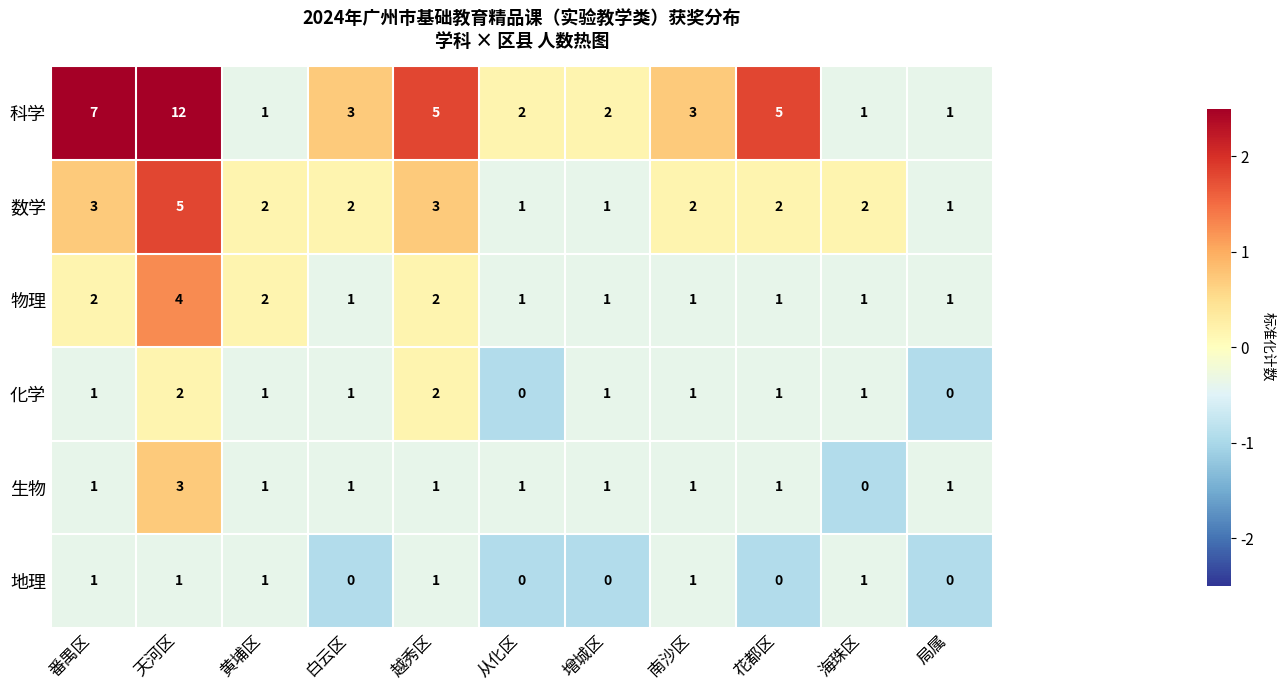

How many values in the 科学 series are below 3?

5